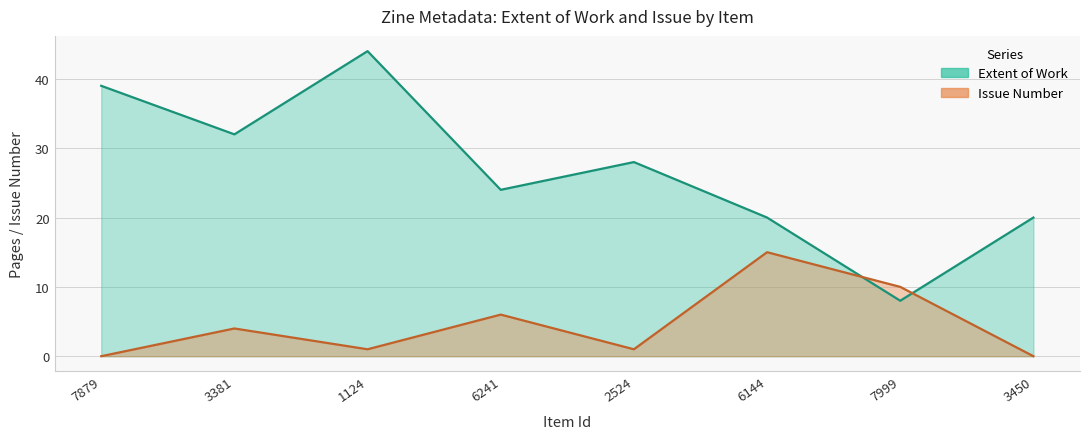

What are all the series names shown in the legend?

Extent of Work, Issue